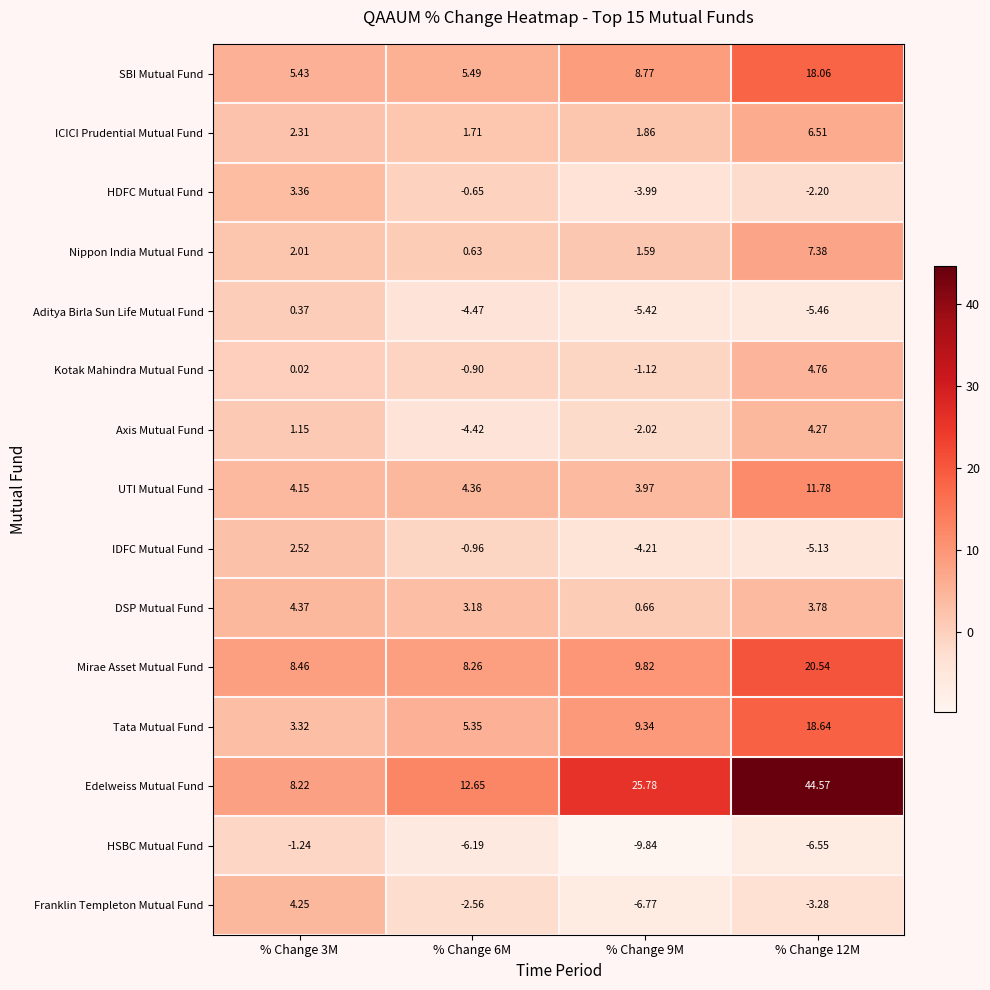

Is the value of Edelweiss Mutual Fund at % Change 9M greater than the value of Kotak Mahindra Mutual Fund at % Change 9M?

Yes